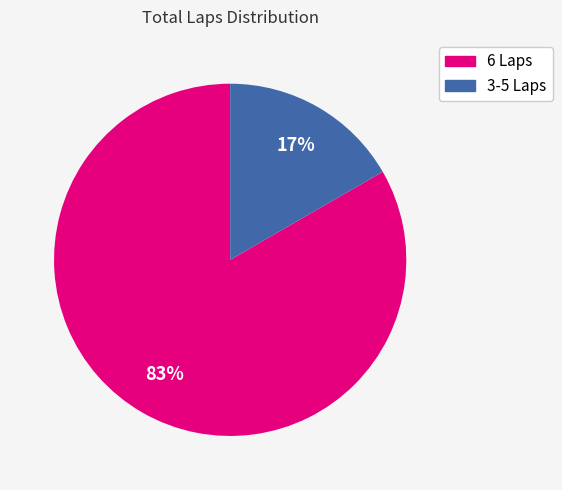

Is it true that 6 Laps is 83% of the pie?

True